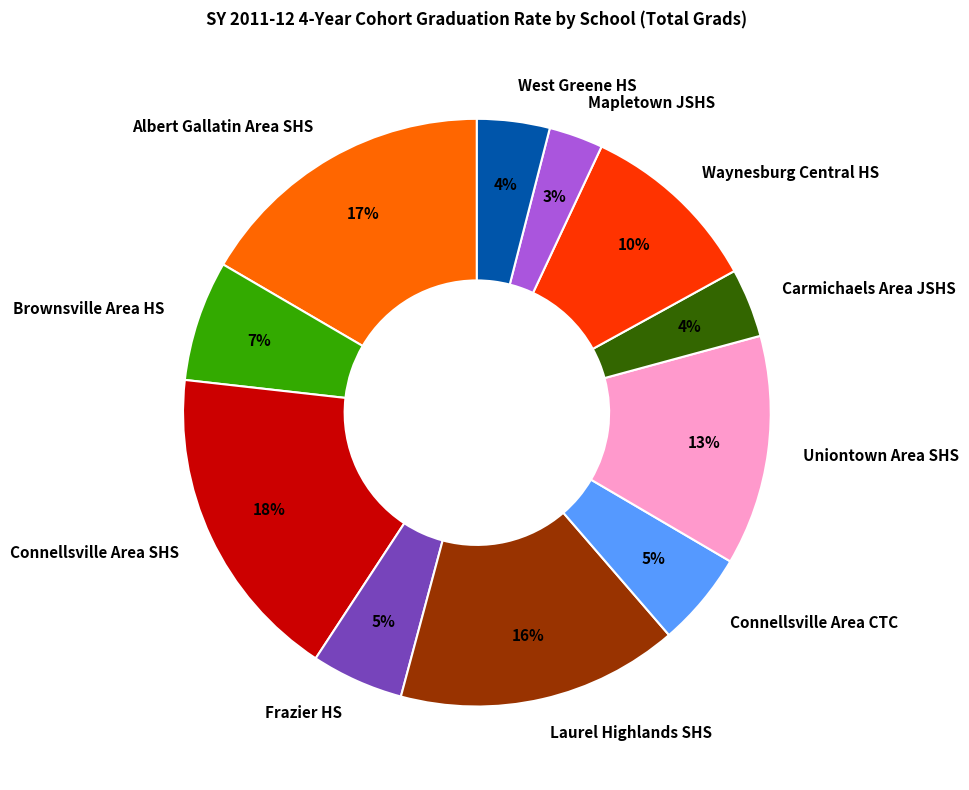

Is there any slice that represents more than half of the pie?

No